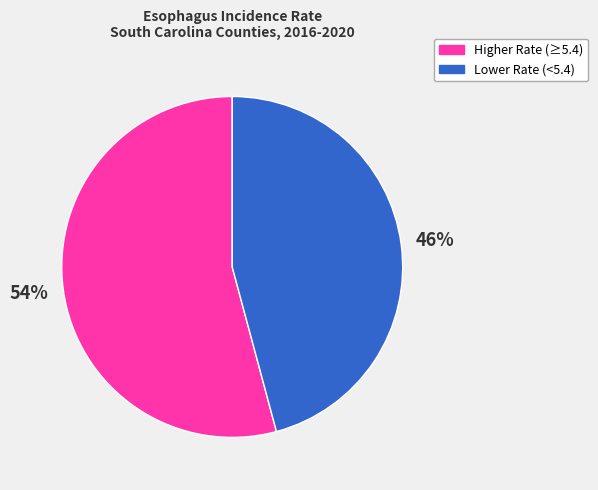

Does any single category account for the majority?

Yes